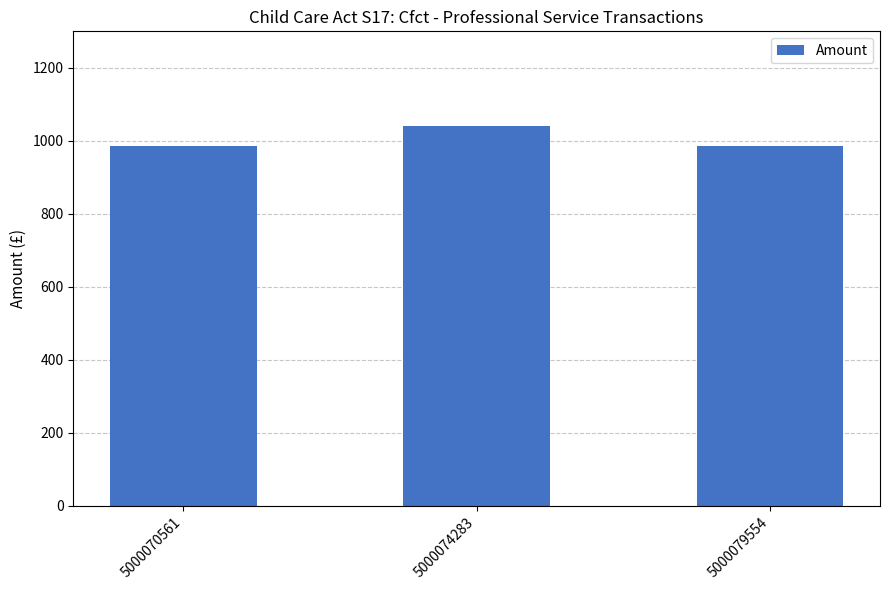

What is the minimum value shown in the chart?

985.5